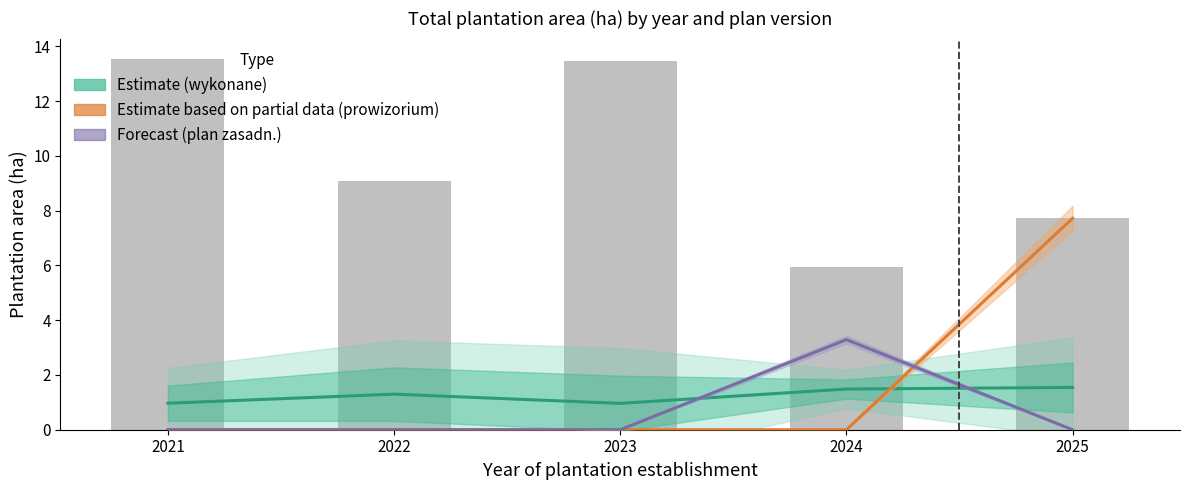

Is it true that Estimate based on partial data (prowizorium) equals 7.7 at 2025?

True